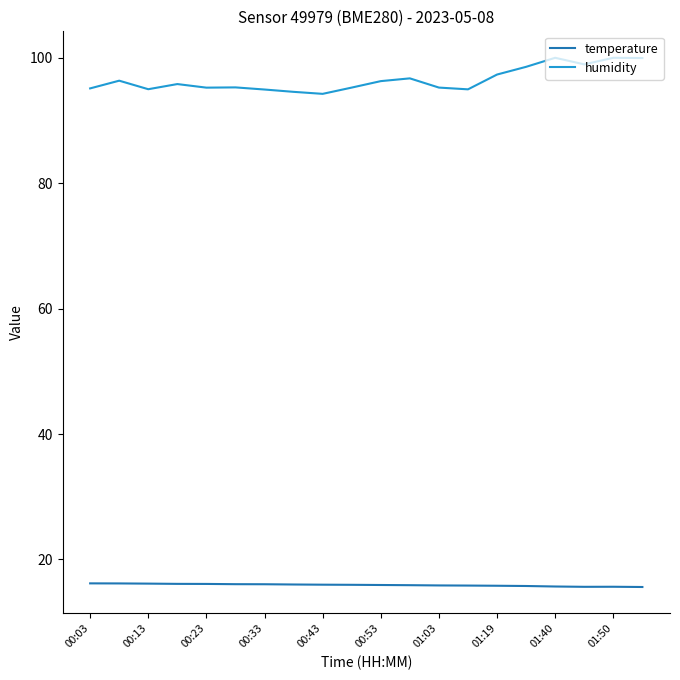

Which series has the widest spread of values?

humidity